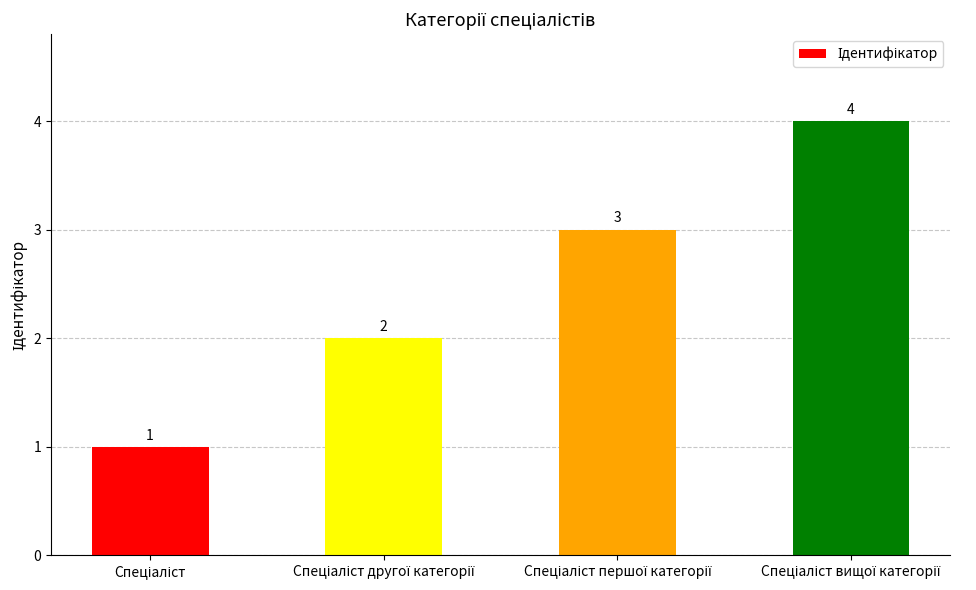

What is the difference between the maximum and minimum values?

3